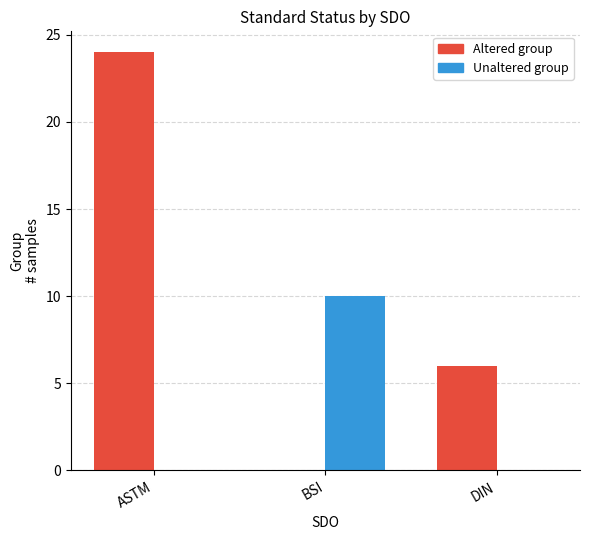

At which label does Altered group first exceed 6?

ASTM